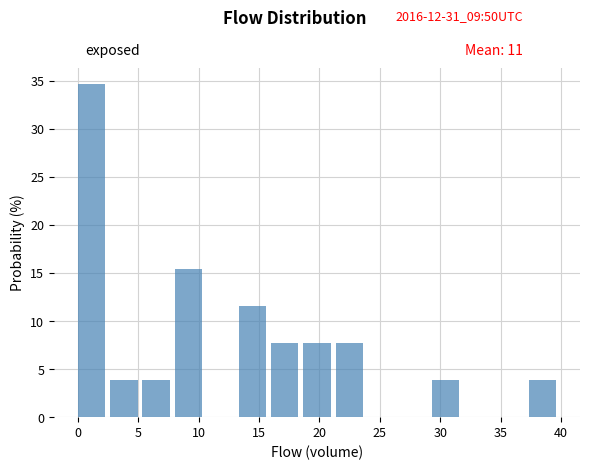

Reading left to right, list every bar in this chart as the range it spans on the x-axis followed by its height. Neither the bar edges nor the heights are printed on the chart, so give them approximately, as read against the axes.

0.0 to 2.5: 34.5
2.5 to 5.5: 4.0
5.5 to 8.0: 4.0
8.0 to 10.5: 15.5
10.5 to 13.5: 0
13.5 to 16.0: 11.5
16.0 to 18.5: 7.5
18.5 to 21.5: 7.5
21.5 to 24.0: 7.5
24.0 to 26.5: 0
26.5 to 29.5: 0
29.5 to 32.0: 4.0
32.0 to 34.5: 0
34.5 to 37.5: 0
37.5 to 40.0: 4.0